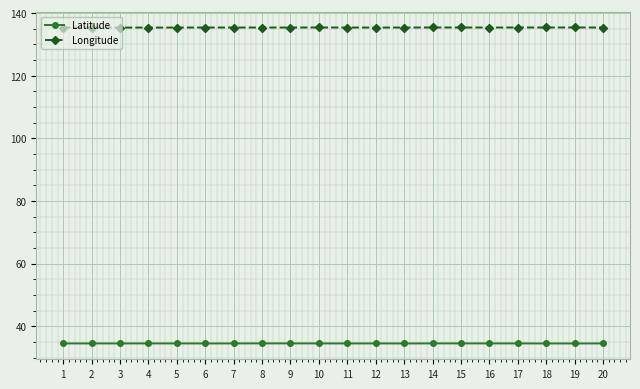

Reading left to right, list all the values displayed in this chart.

Latitude: 1=34.5	2=34.5	3=34.5	4=34.5	5=34.5	6=34.5	7=34.5	8=34.5	9=34.5	10=34.5	11=34.5	12=34.5	13=34.5	14=34.5	15=34.5	16=34.5	17=34.5	18=34.5	19=34.5	20=34.5
Longitude: 1=135.4	2=135.4	3=135.4	4=135.4	5=135.4	6=135.4	7=135.4	8=135.4	9=135.4	10=135.4	11=135.4	12=135.4	13=135.4	14=135.4	15=135.4	16=135.4	17=135.4	18=135.4	19=135.4	20=135.4